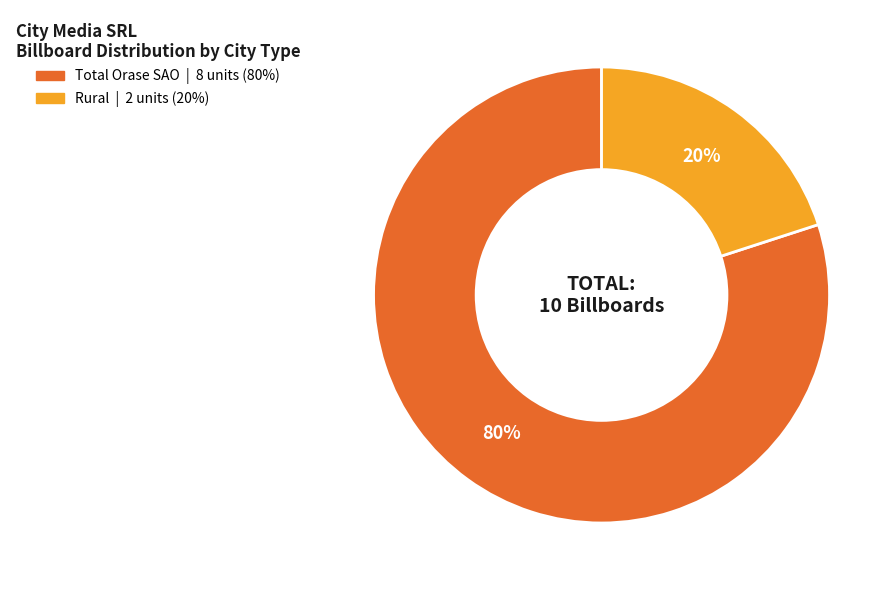

Does any single category account for the majority?

Yes